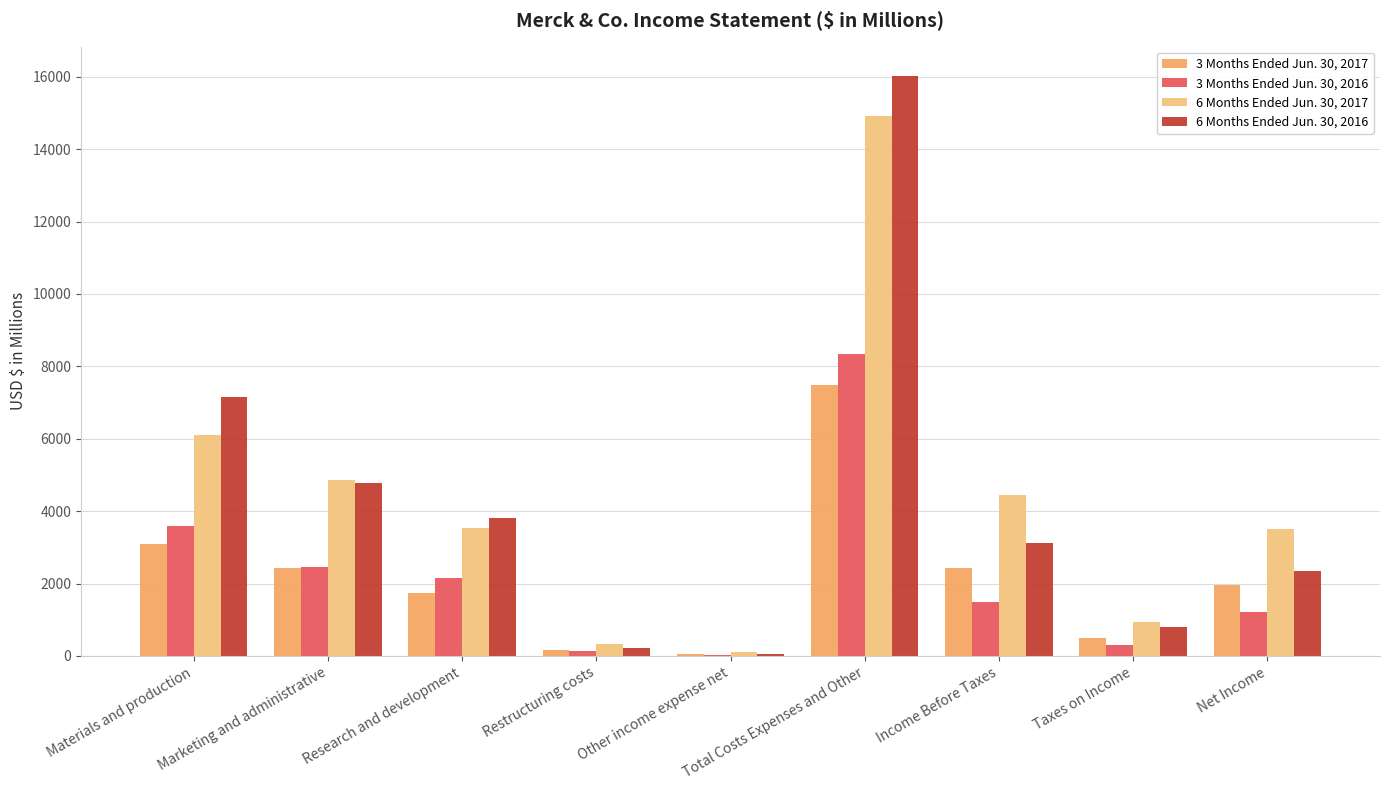

True or false: 6 Months Ended Jun. 30, 2017 has a value of 4442 at Income Before Taxes.

True